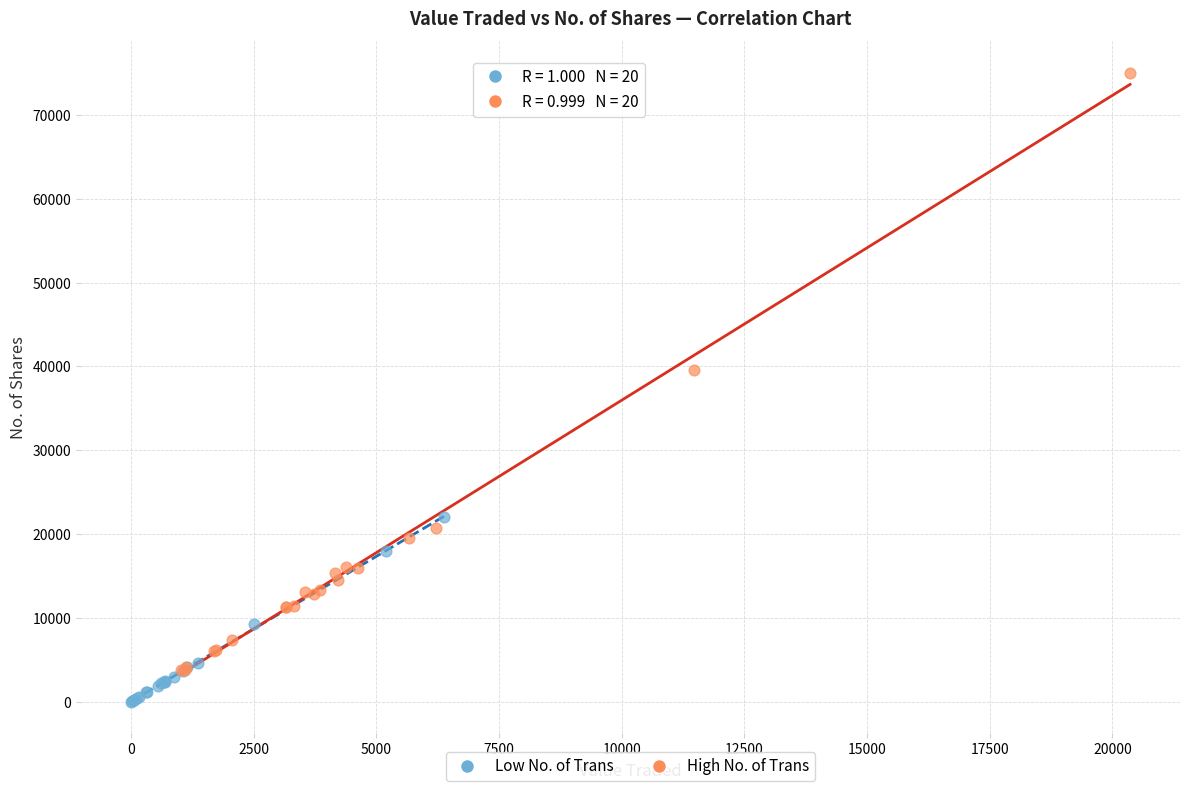

Which series contains the highest Y value?

High No. of Trans